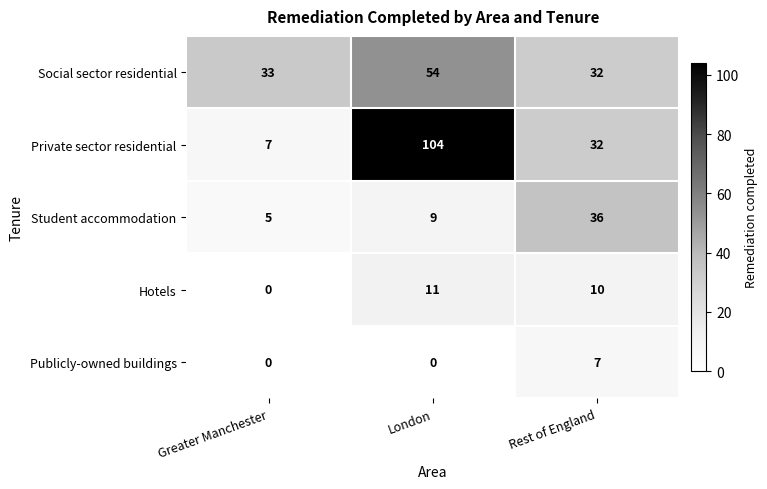

What is the difference between the highest and lowest values at Greater Manchester?

33